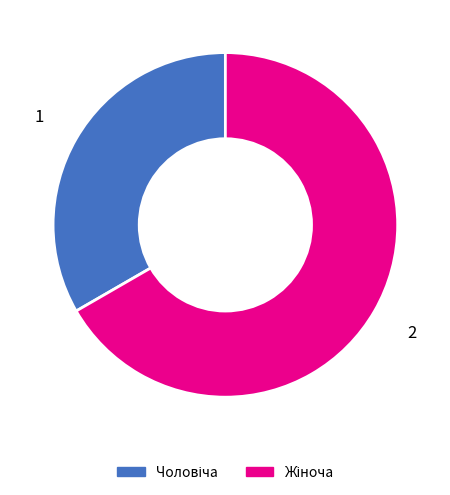

Is there any slice that represents more than half of the pie?

Yes